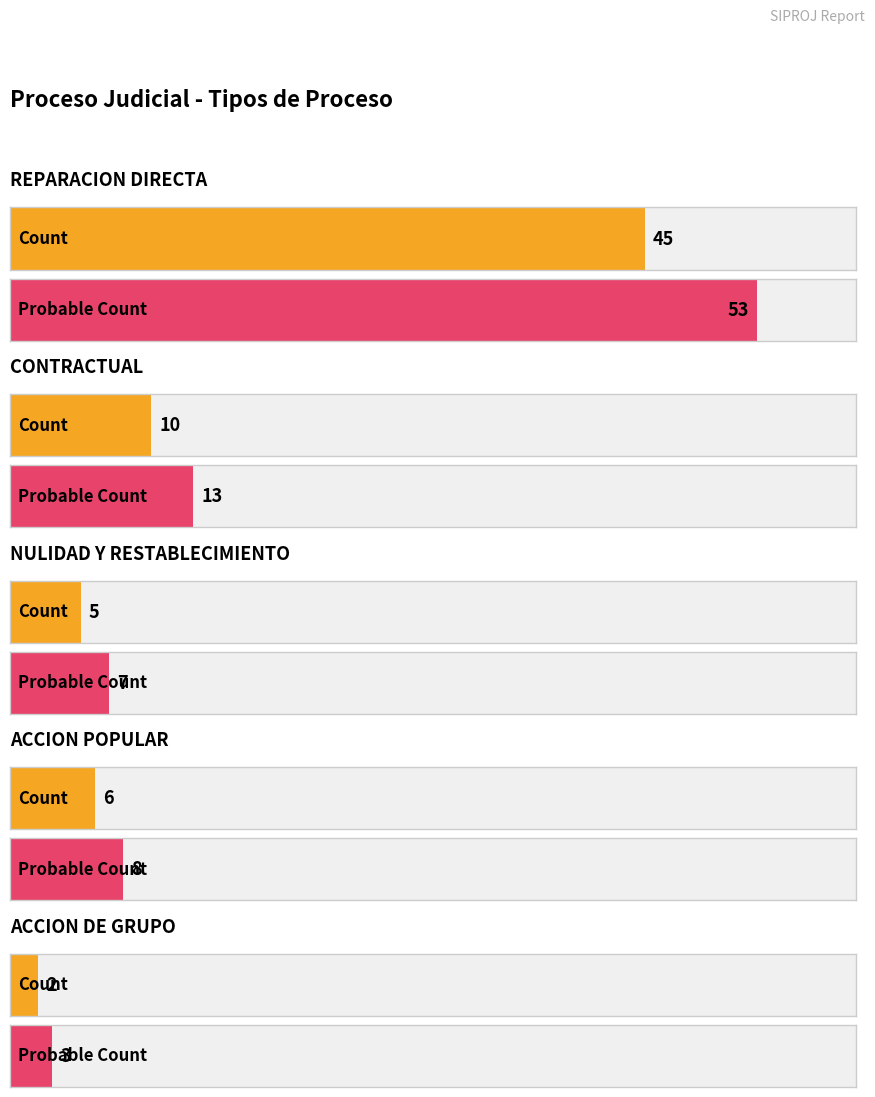

At how many categories does at least one series exceed 17?

1